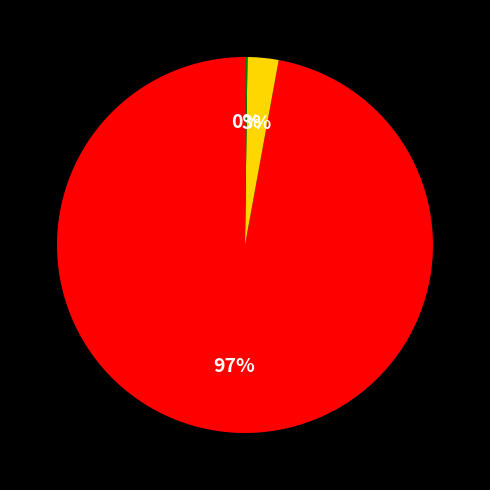

To the nearest percent, what is the average slice percentage?

33%